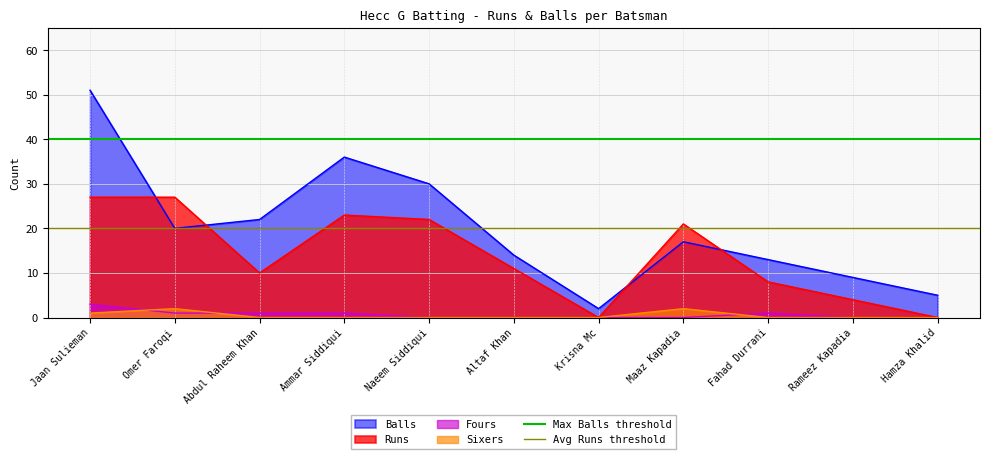

Is the value of Balls at Maaz Kapadia greater than the value of Sixers at Abdul Raheem Khan?

Yes